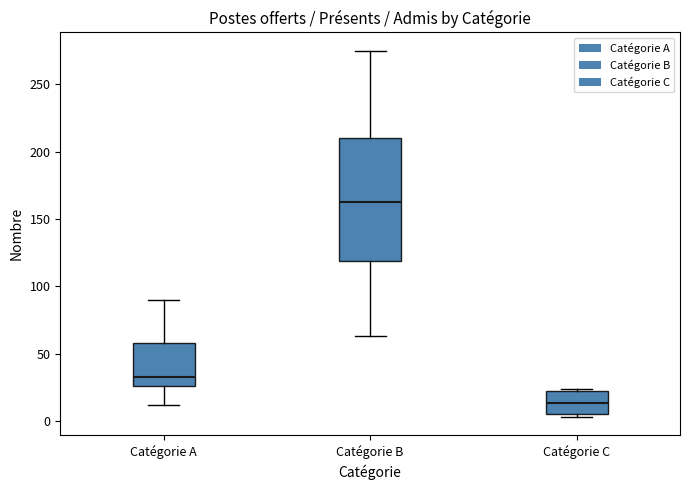

Reading left to right, transcribe this box plot: for each box, give where its median line is, the range the box spans, and where its two whiskers end, as read against the y-axis. The values are not printed on the chart, so give them approximately, as read against the axis.

Catégorie A: median 35, box 25 to 60, whiskers 10 to 90
Catégorie B: median 165, box 120 to 210, whiskers 65 to 275
Catégorie C: median 15, box 5 to 20, whiskers 5 (just below the box's lower edge) to 25